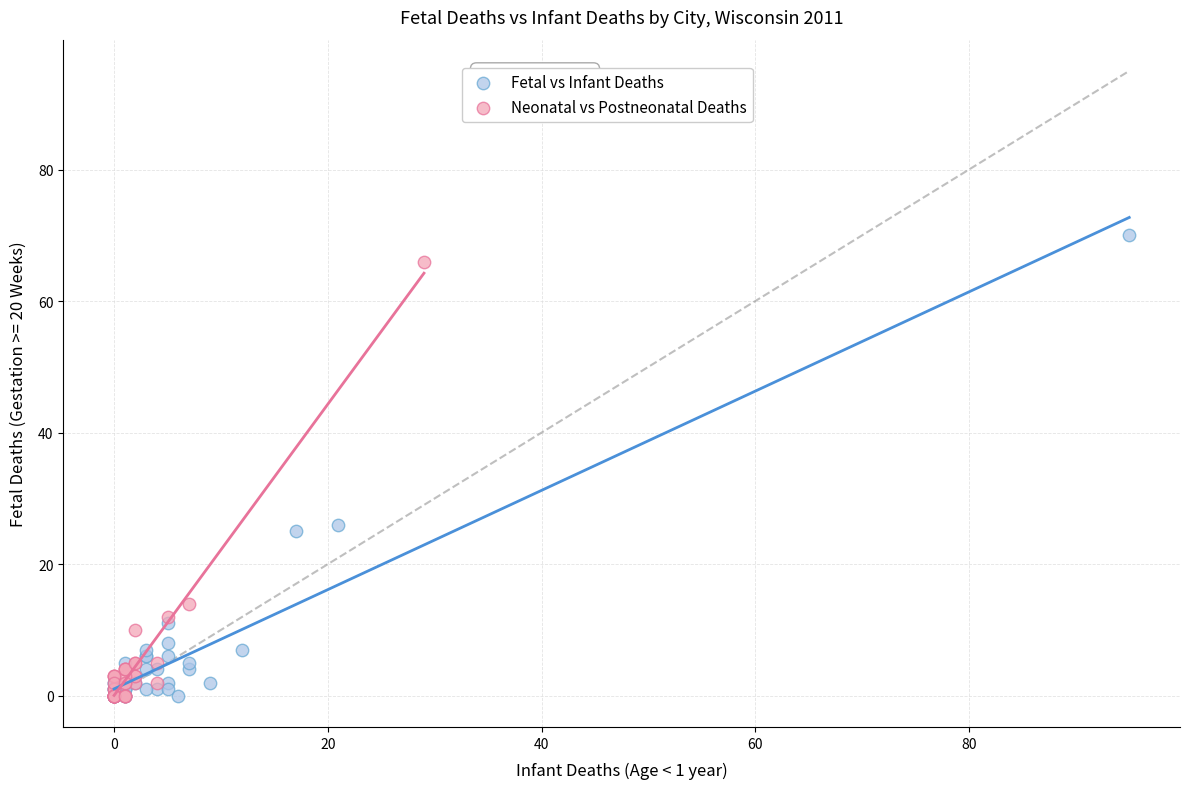

Which series has the largest Y range (max minus min)?

Fetal vs Infant Deaths